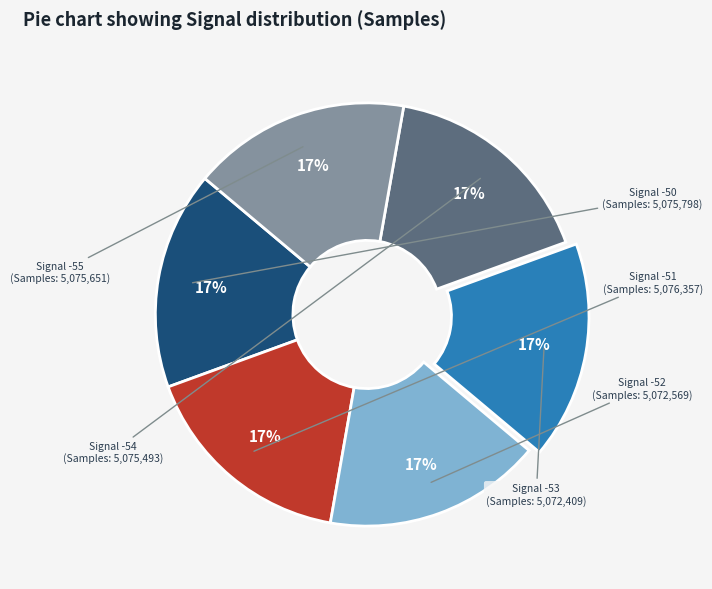

Is there a majority slice in this chart?

No